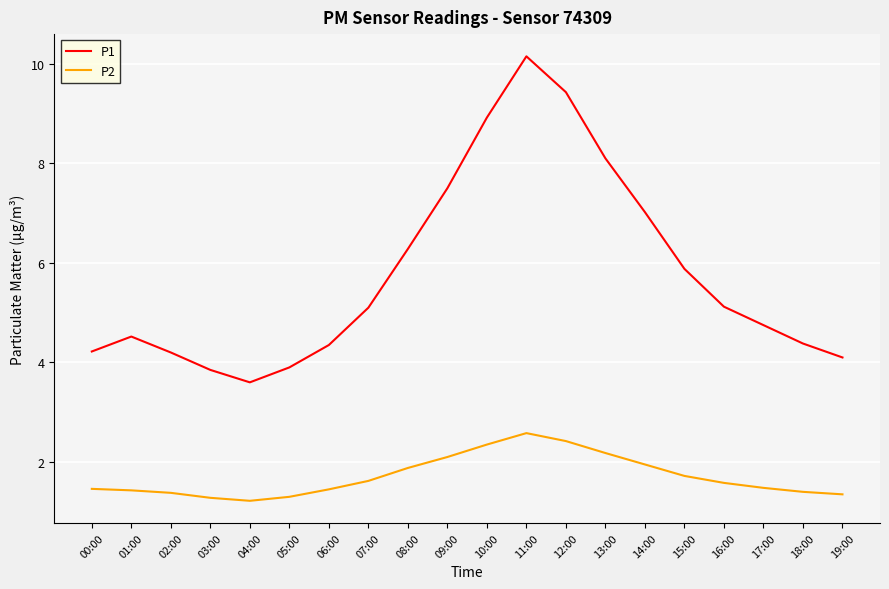

Count the number of data series in this chart.

2